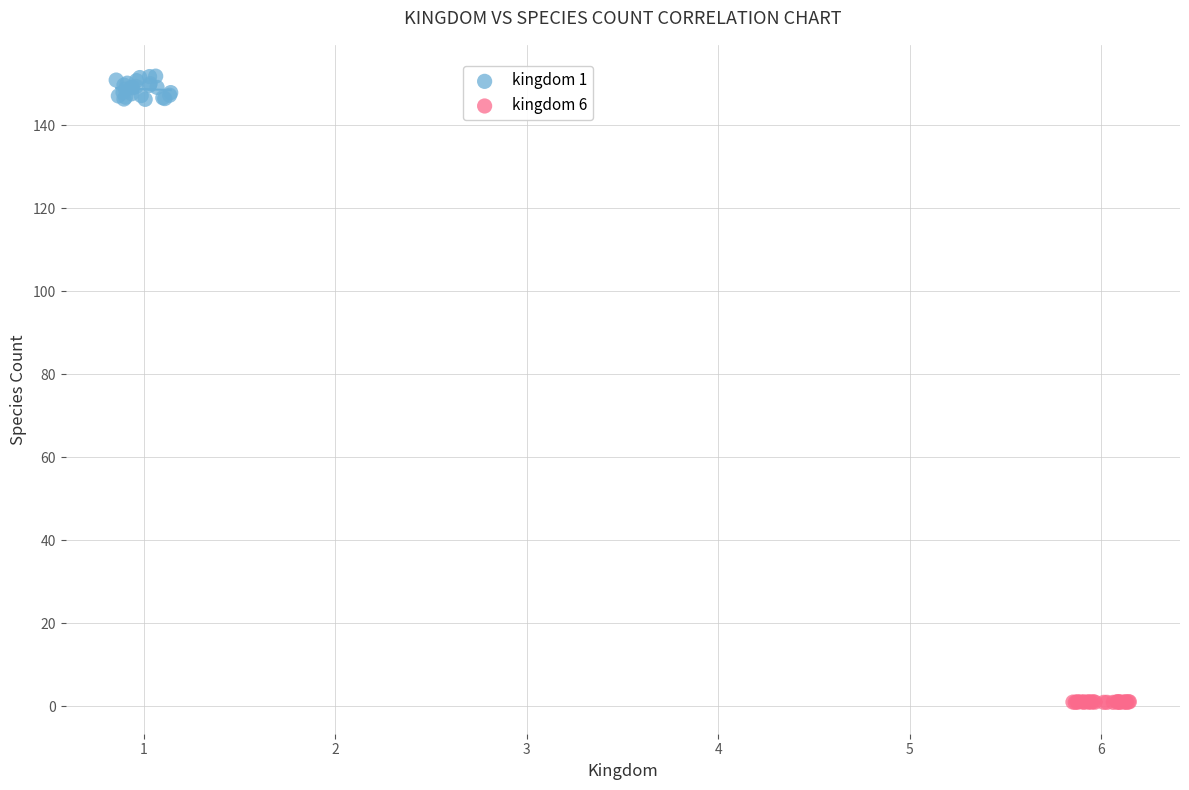

Which series has the widest spread of Y values?

kingdom 1